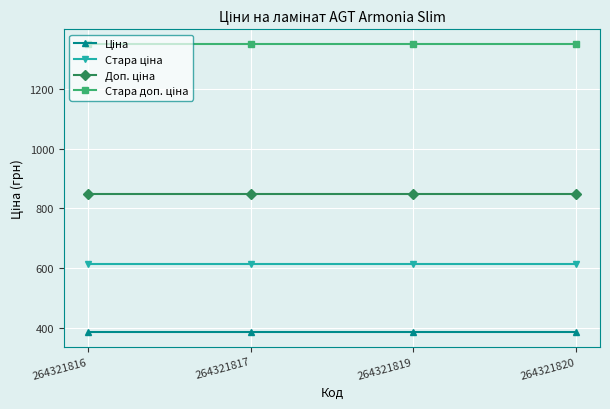

What is the difference between the highest and lowest values at 264321819?

962.9